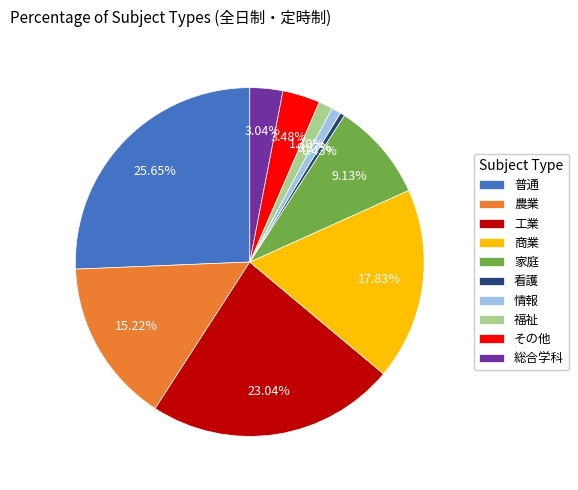

Which slice is the largest?

普通